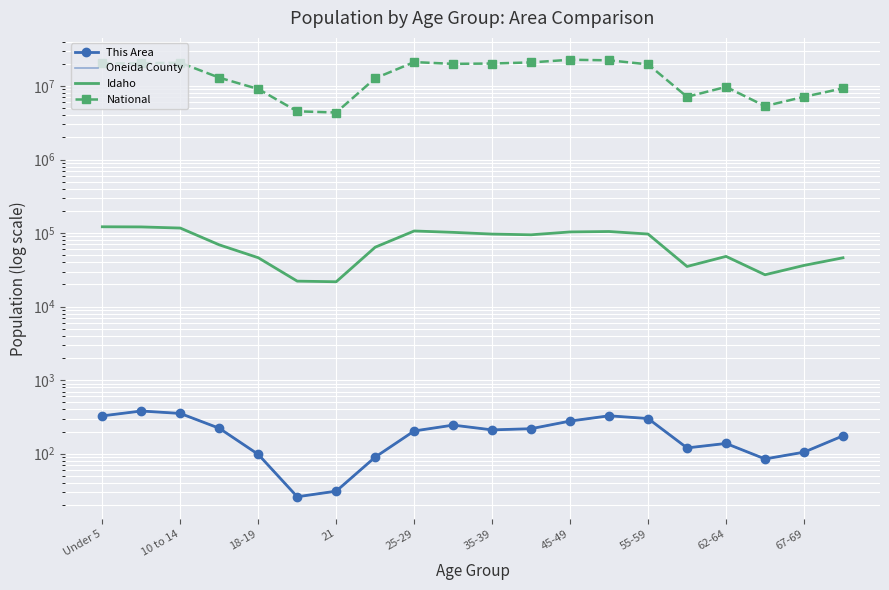

True or false: Oneida County and This Area cross at least once.

False